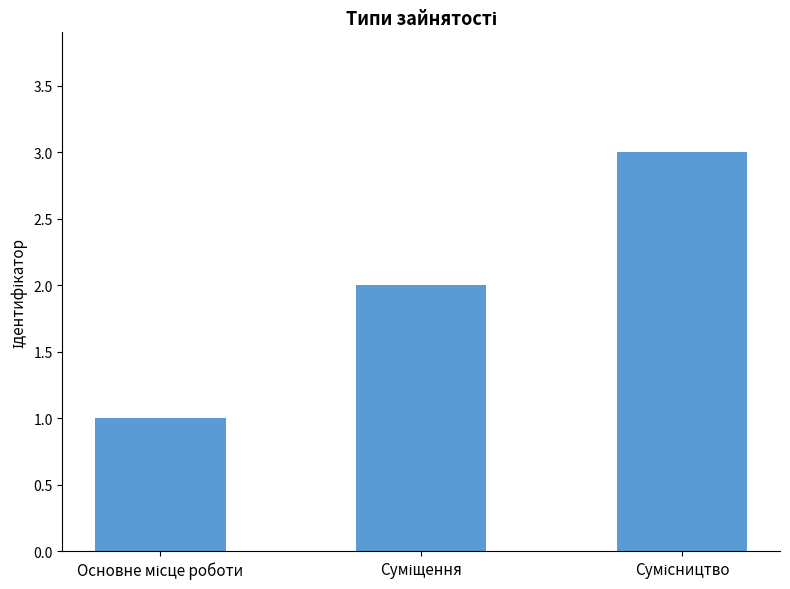

What is the sum of all values?

6